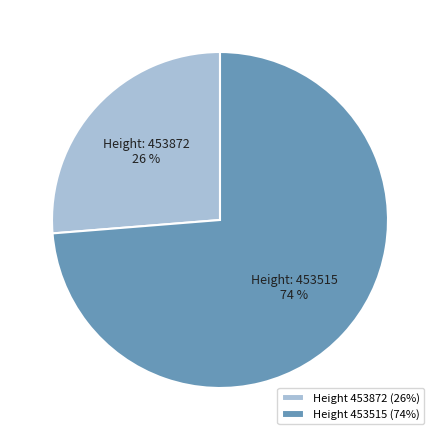

True or false: Height 453872 (26%) accounts for 15% of the total.

False